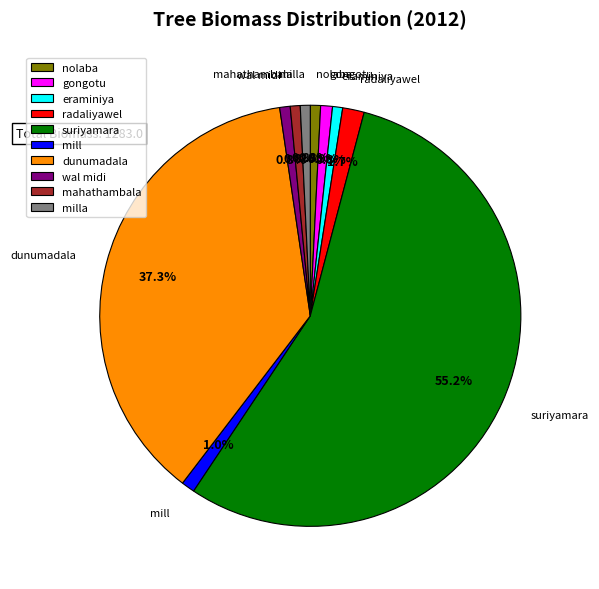

The eraminiya slice represents 1% of the pie. True or false?

True